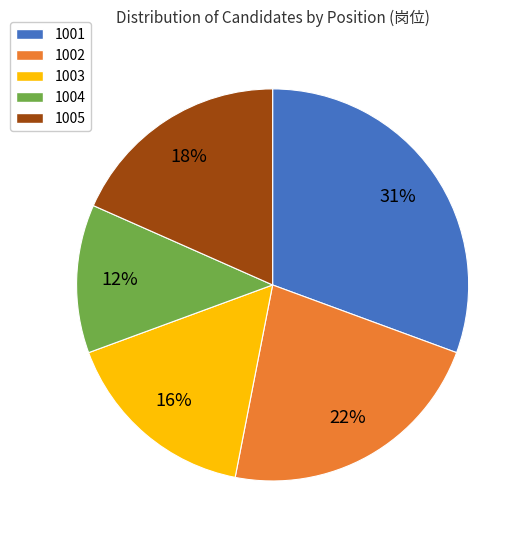

Count the number of slices in the pie.

5